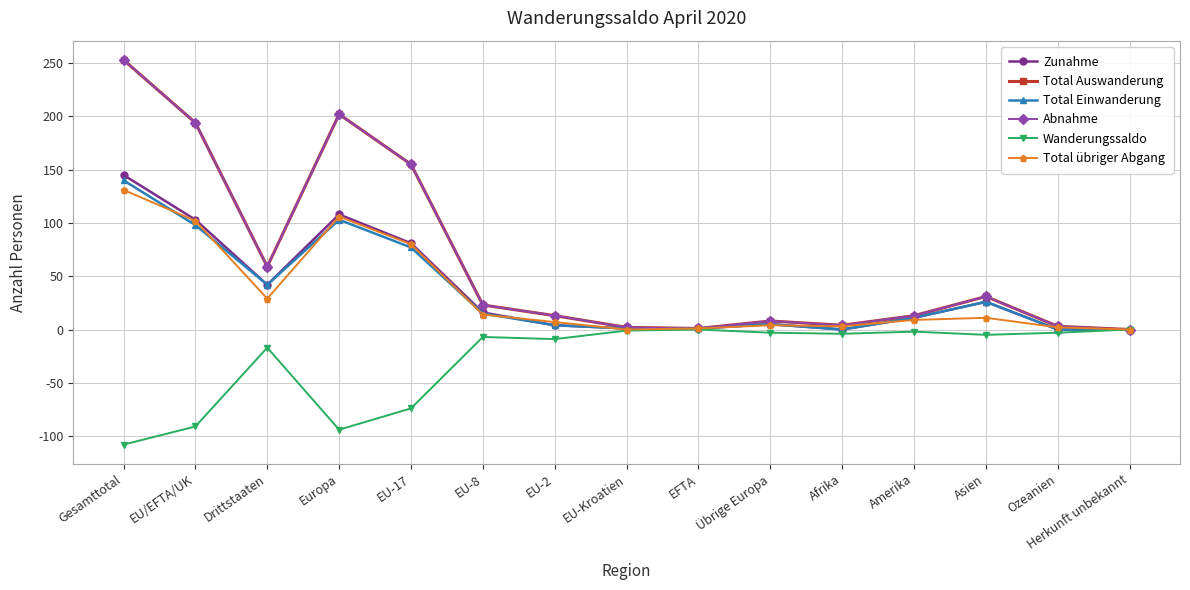

Reading left to right, transcribe all the data shown in this chart.

Zunahme: Gesamttotal=145	EU/EFTA/UK=103	Drittstaaten=42	Europa=108	EU-17=81	EU-8=16	EU-2=4	EU-Kroatien=1	EFTA=1	Übrige Europa=5	Afrika=0	Amerika=11	Asien=26	Ozeanien=0	Herkunft unbekannt=0
Total Auswanderung: Gesamttotal=253	EU/EFTA/UK=194	Drittstaaten=59	Europa=202	EU-17=155	EU-8=23	EU-2=13	EU-Kroatien=2	EFTA=1	Übrige Europa=8	Afrika=4	Amerika=13	Asien=31	Ozeanien=3	Herkunft unbekannt=0
Total Einwanderung: Gesamttotal=140	EU/EFTA/UK=98	Drittstaaten=42	Europa=103	EU-17=77	EU-8=15	EU-2=4	EU-Kroatien=1	EFTA=1	Übrige Europa=5	Afrika=0	Amerika=11	Asien=26	Ozeanien=0	Herkunft unbekannt=0
Abnahme: Gesamttotal=253	EU/EFTA/UK=194	Drittstaaten=59	Europa=202	EU-17=155	EU-8=23	EU-2=13	EU-Kroatien=2	EFTA=1	Übrige Europa=8	Afrika=4	Amerika=13	Asien=31	Ozeanien=3	Herkunft unbekannt=0
Wanderungssaldo: Gesamttotal=-108	EU/EFTA/UK=-91	Drittstaaten=-17	Europa=-94	EU-17=-74	EU-8=-7	EU-2=-9	EU-Kroatien=-1	EFTA=0	Übrige Europa=-3	Afrika=-4	Amerika=-2	Asien=-5	Ozeanien=-3	Herkunft unbekannt=0
Total übriger Abgang: Gesamttotal=131	EU/EFTA/UK=102	Drittstaaten=29	Europa=106	EU-17=80	EU-8=14	EU-2=7	EU-Kroatien=0	EFTA=1	Übrige Europa=4	Afrika=3	Amerika=9	Asien=11	Ozeanien=2	Herkunft unbekannt=0